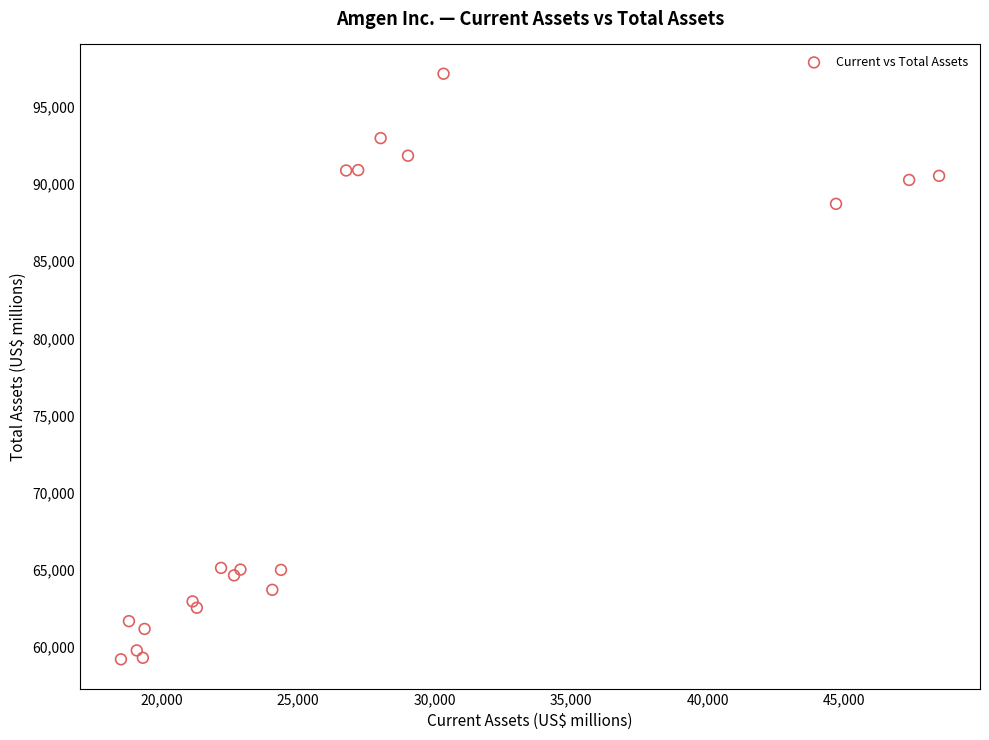

What Y value in the scatter plot is closest to 78175?

88720